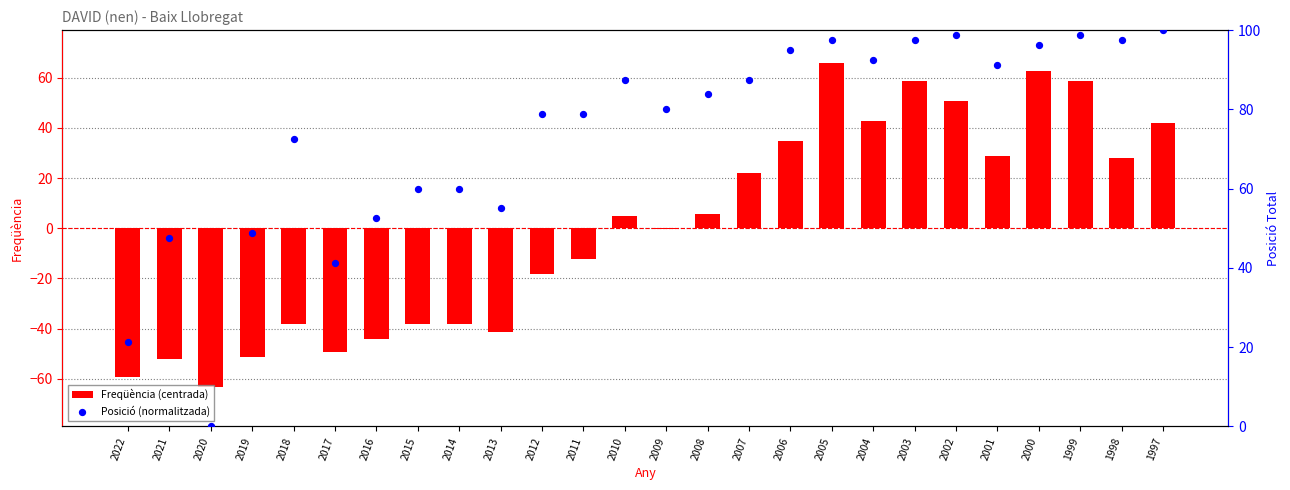

What are all the series names shown in the legend?

Freqüència (centrada), Posició (normalitzada)